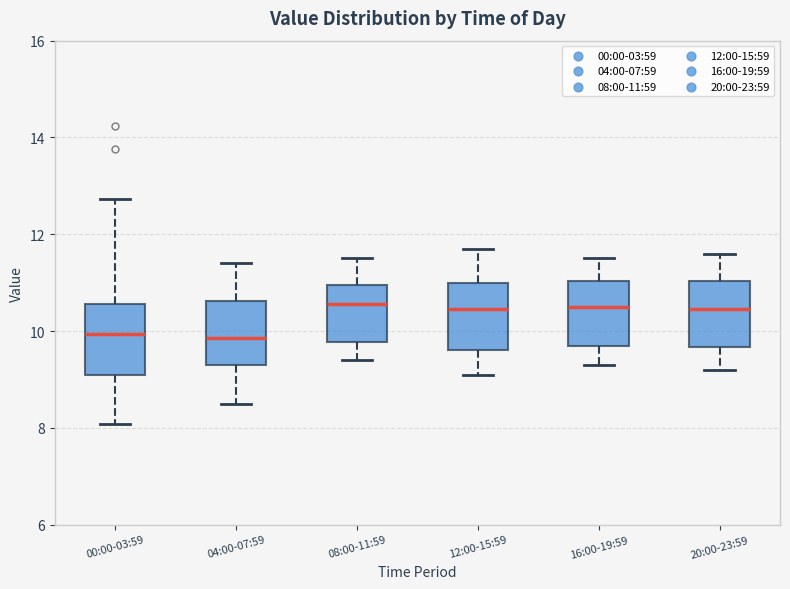

Where does the median line of the box for 00:00-03:59 sit on the y-axis? The values are not printed on the chart, so give them approximately, as read against the axis.

10.0